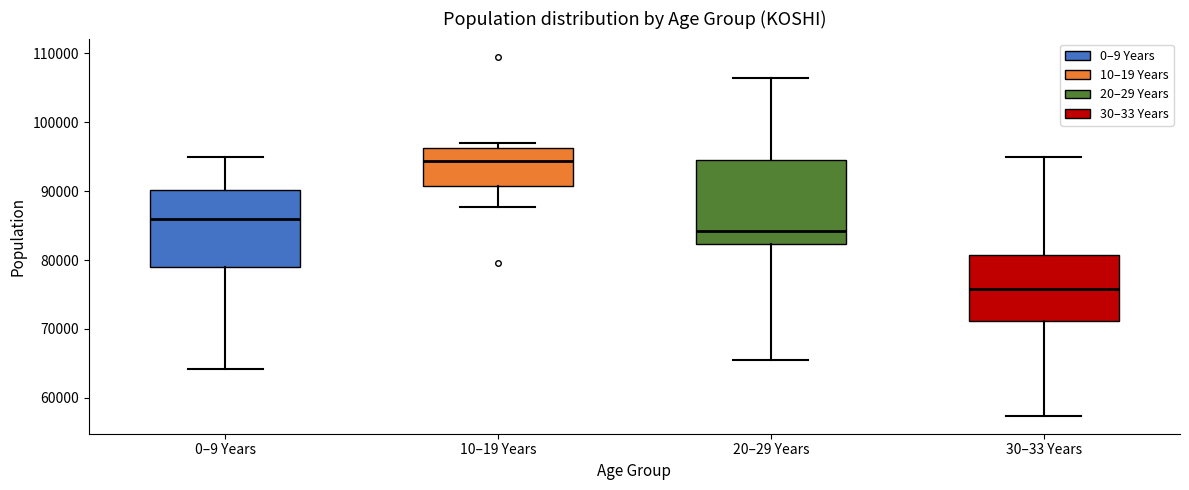

Which box has the highest median line?

10–19 Years